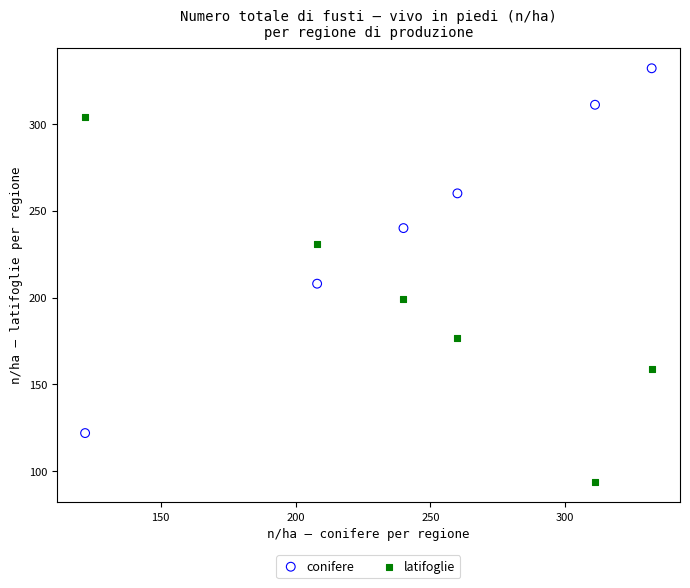

Across all data points, what is the range of X values (max minus min)?

210